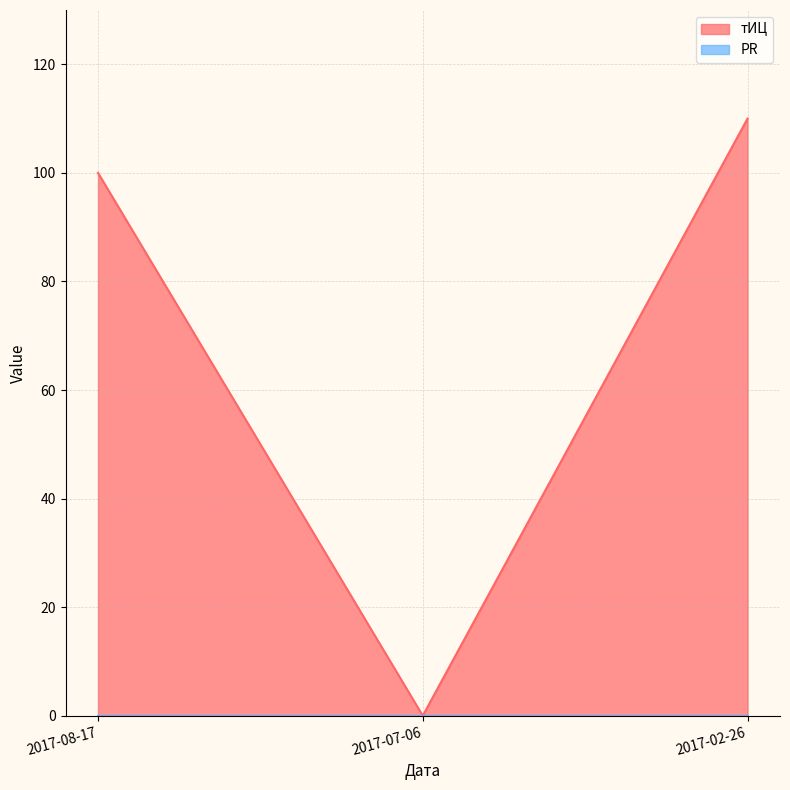

At which category does the chart reach its minimum across all series?

2017-07-06